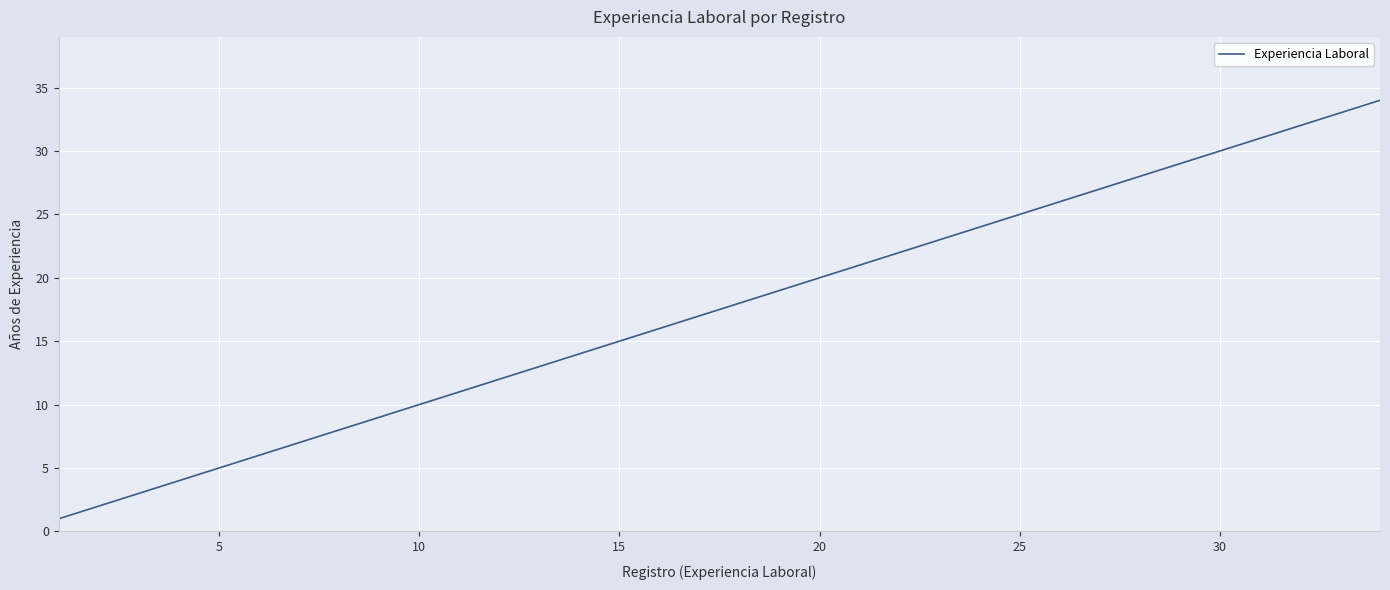

What is the maximum value shown in the chart?

34